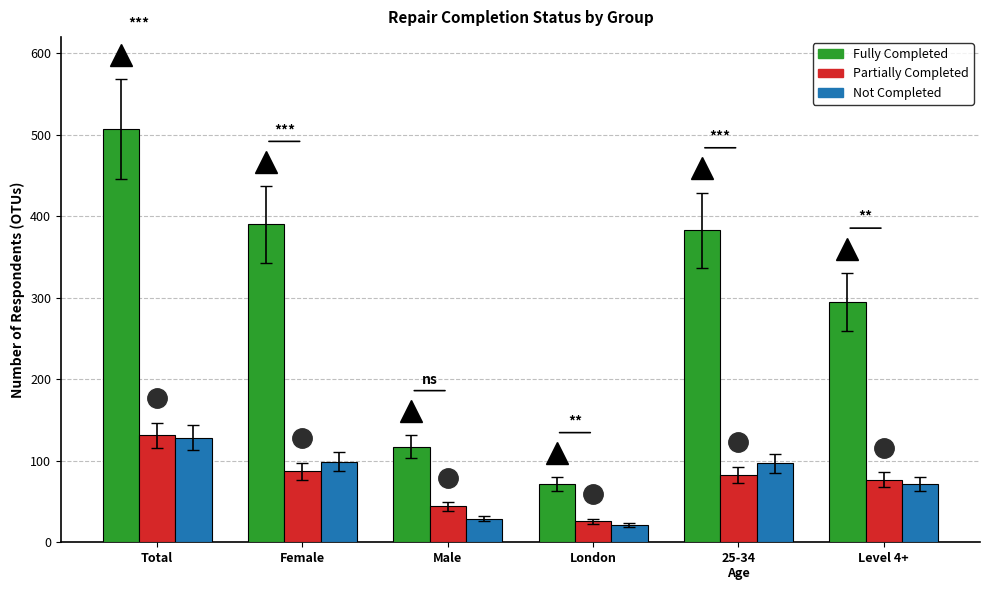

What is the approximate value of Fully Completed at Total, to the nearest 5?

505